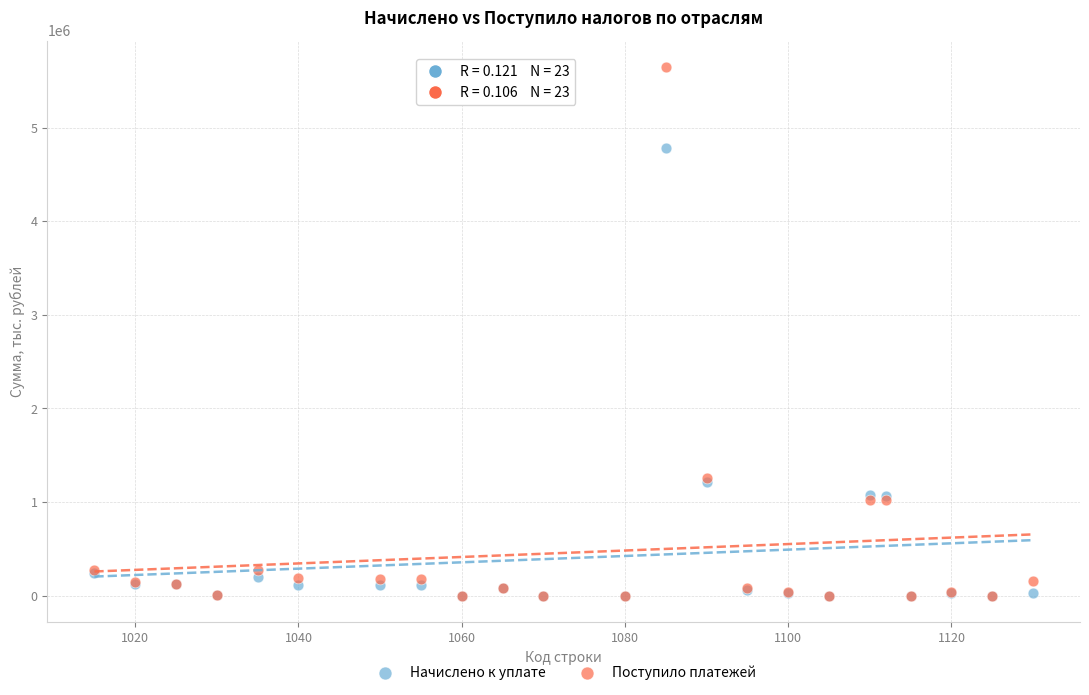

What are all the series names shown in the legend?

Начислено к уплате, Поступило платежей